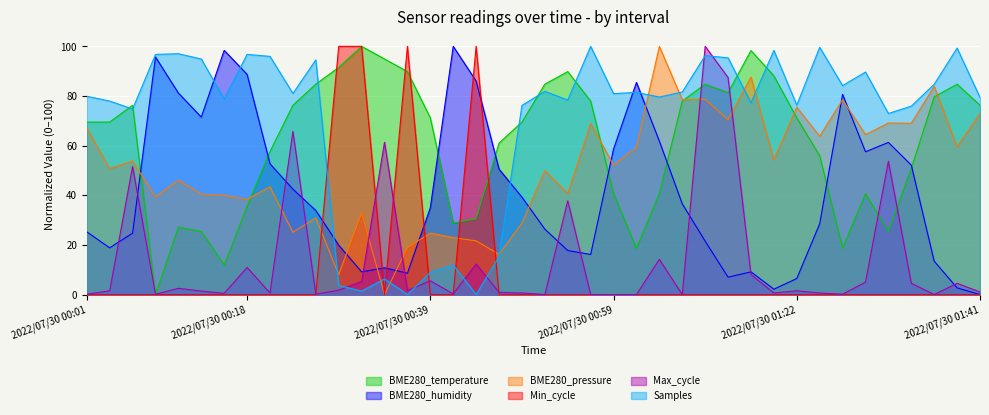

Reading left to right, what are all the values shown in this chart?

BME280_temperature: 2022/07/30 00:01=69.5	2022/07/30 00:03=69.5	2022/07/30 00:06=76.3	2022/07/30 00:08=0.0	2022/07/30 00:11=27.1	2022/07/30 00:13=25.4	2022/07/30 00:16=11.9	2022/07/30 00:18=35.6	2022/07/30 00:21=57.6	2022/07/30 00:24=76.3	2022/07/30 00:26=84.7	2022/07/30 00:29=91.5	2022/07/30 00:31=100.0	2022/07/30 00:34=94.9	2022/07/30 00:36=89.8	2022/07/30 00:39=71.2	2022/07/30 00:41=28.8	2022/07/30 00:44=30.5	2022/07/30 00:46=61.0	2022/07/30 00:49=69.5	2022/07/30 00:51=84.7	2022/07/30 00:54=89.8	2022/07/30 00:56=78.0	2022/07/30 00:59=40.7	2022/07/30 01:01=18.6	2022/07/30 01:04=40.7	2022/07/30 01:06=78.0	2022/07/30 01:09=84.7	2022/07/30 01:11=81.4	2022/07/30 01:14=98.3	2022/07/30 01:16=88.1	2022/07/30 01:22=71.2	2022/07/30 01:24=55.9	2022/07/30 01:27=18.6	2022/07/30 01:29=40.7	2022/07/30 01:31=25.4	2022/07/30 01:34=50.8	2022/07/30 01:36=79.7	2022/07/30 01:39=84.7	2022/07/30 01:41=76.3
BME280_humidity: 2022/07/30 00:01=25.3	2022/07/30 00:03=18.8	2022/07/30 00:06=24.7	2022/07/30 00:08=95.7	2022/07/30 00:11=81.2	2022/07/30 00:13=71.5	2022/07/30 00:16=98.4	2022/07/30 00:18=88.7	2022/07/30 00:21=52.7	2022/07/30 00:24=42.5	2022/07/30 00:26=33.9	2022/07/30 00:29=19.9	2022/07/30 00:31=9.1	2022/07/30 00:34=10.8	2022/07/30 00:36=8.6	2022/07/30 00:39=34.9	2022/07/30 00:41=100.0	2022/07/30 00:44=86.0	2022/07/30 00:46=50.5	2022/07/30 00:49=39.2	2022/07/30 00:51=26.3	2022/07/30 00:54=17.7	2022/07/30 00:56=16.1	2022/07/30 00:59=58.6	2022/07/30 01:01=85.5	2022/07/30 01:04=61.8	2022/07/30 01:06=36.6	2022/07/30 01:09=21.5	2022/07/30 01:11=7.0	2022/07/30 01:14=9.1	2022/07/30 01:16=2.2	2022/07/30 01:22=6.5	2022/07/30 01:24=28.5	2022/07/30 01:27=80.6	2022/07/30 01:29=57.5	2022/07/30 01:31=61.3	2022/07/30 01:34=52.2	2022/07/30 01:36=13.4	2022/07/30 01:39=2.7	2022/07/30 01:41=0.0
BME280_pressure: 2022/07/30 00:01=67.1	2022/07/30 00:03=50.7	2022/07/30 00:06=53.8	2022/07/30 00:08=39.3	2022/07/30 00:11=46.1	2022/07/30 00:13=40.4	2022/07/30 00:16=40.0	2022/07/30 00:18=38.4	2022/07/30 00:21=43.4	2022/07/30 00:24=25.1	2022/07/30 00:26=30.9	2022/07/30 00:29=8.0	2022/07/30 00:31=32.9	2022/07/30 00:34=0.0	2022/07/30 00:36=18.9	2022/07/30 00:39=24.8	2022/07/30 00:41=22.9	2022/07/30 00:44=21.6	2022/07/30 00:46=16.2	2022/07/30 00:49=28.8	2022/07/30 00:51=50.0	2022/07/30 00:54=40.8	2022/07/30 00:56=68.9	2022/07/30 00:59=52.2	2022/07/30 01:01=59.3	2022/07/30 01:04=100.0	2022/07/30 01:06=78.5	2022/07/30 01:09=78.7	2022/07/30 01:11=70.4	2022/07/30 01:14=87.6	2022/07/30 01:16=54.2	2022/07/30 01:22=75.4	2022/07/30 01:24=63.8	2022/07/30 01:27=78.5	2022/07/30 01:29=64.5	2022/07/30 01:31=69.1	2022/07/30 01:34=69.0	2022/07/30 01:36=83.9	2022/07/30 01:39=59.5	2022/07/30 01:41=72.9
Min_cycle: 2022/07/30 00:01=0.0	2022/07/30 00:03=0.0	2022/07/30 00:06=0.0	2022/07/30 00:08=0.0	2022/07/30 00:11=0.0	2022/07/30 00:13=0.0	2022/07/30 00:16=0.0	2022/07/30 00:18=0.0	2022/07/30 00:21=0.0	2022/07/30 00:24=0.0	2022/07/30 00:26=0.0	2022/07/30 00:29=100.0	2022/07/30 00:31=100.0	2022/07/30 00:34=0.0	2022/07/30 00:36=100.0	2022/07/30 00:39=0.0	2022/07/30 00:41=0.0	2022/07/30 00:44=100.0	2022/07/30 00:46=0.0	2022/07/30 00:49=0.0	2022/07/30 00:51=0.0	2022/07/30 00:54=0.0	2022/07/30 00:56=0.0	2022/07/30 00:59=0.0	2022/07/30 01:01=0.0	2022/07/30 01:04=0.0	2022/07/30 01:06=0.0	2022/07/30 01:09=0.0	2022/07/30 01:11=0.0	2022/07/30 01:14=0.0	2022/07/30 01:16=0.0	2022/07/30 01:22=0.0	2022/07/30 01:24=0.0	2022/07/30 01:27=0.0	2022/07/30 01:29=0.0	2022/07/30 01:31=0.0	2022/07/30 01:34=0.0	2022/07/30 01:36=0.0	2022/07/30 01:39=0.0	2022/07/30 01:41=0.0
Max_cycle: 2022/07/30 00:01=0.1	2022/07/30 00:03=1.5	2022/07/30 00:06=51.6	2022/07/30 00:08=0.1	2022/07/30 00:11=2.5	2022/07/30 00:13=1.4	2022/07/30 00:16=0.5	2022/07/30 00:18=10.9	2022/07/30 00:21=0.6	2022/07/30 00:24=65.7	2022/07/30 00:26=0.1	2022/07/30 00:29=1.8	2022/07/30 00:31=5.3	2022/07/30 00:34=61.4	2022/07/30 00:36=1.6	2022/07/30 00:39=5.5	2022/07/30 00:41=0.3	2022/07/30 00:44=12.3	2022/07/30 00:46=0.9	2022/07/30 00:49=0.6	2022/07/30 00:51=0.0	2022/07/30 00:54=37.8	2022/07/30 00:56=0.0	2022/07/30 00:59=0.0	2022/07/30 01:01=0.0	2022/07/30 01:04=14.2	2022/07/30 01:06=0.0	2022/07/30 01:09=100.0	2022/07/30 01:11=87.5	2022/07/30 01:14=8.0	2022/07/30 01:16=0.6	2022/07/30 01:22=1.5	2022/07/30 01:24=0.6	2022/07/30 01:27=0.1	2022/07/30 01:29=5.0	2022/07/30 01:31=53.7	2022/07/30 01:34=4.5	2022/07/30 01:36=0.0	2022/07/30 01:39=4.5	2022/07/30 01:41=1.0
Samples: 2022/07/30 00:01=79.9	2022/07/30 00:03=78.0	2022/07/30 00:06=74.7	2022/07/30 00:08=96.8	2022/07/30 00:11=97.0	2022/07/30 00:13=94.9	2022/07/30 00:16=78.8	2022/07/30 00:18=96.8	2022/07/30 00:21=96.0	2022/07/30 00:24=81.0	2022/07/30 00:26=94.5	2022/07/30 00:29=3.6	2022/07/30 00:31=1.4	2022/07/30 00:34=6.3	2022/07/30 00:36=0.0	2022/07/30 00:39=8.9	2022/07/30 00:41=11.9	2022/07/30 00:44=0.0	2022/07/30 00:46=15.3	2022/07/30 00:49=76.2	2022/07/30 00:51=81.9	2022/07/30 00:54=78.4	2022/07/30 00:56=100.0	2022/07/30 00:59=81.0	2022/07/30 01:01=81.5	2022/07/30 01:04=79.6	2022/07/30 01:06=81.6	2022/07/30 01:09=96.3	2022/07/30 01:11=95.4	2022/07/30 01:14=77.3	2022/07/30 01:16=98.4	2022/07/30 01:22=76.3	2022/07/30 01:24=99.6	2022/07/30 01:27=84.2	2022/07/30 01:29=89.6	2022/07/30 01:31=72.9	2022/07/30 01:34=75.9	2022/07/30 01:36=84.7	2022/07/30 01:39=99.3	2022/07/30 01:41=79.4